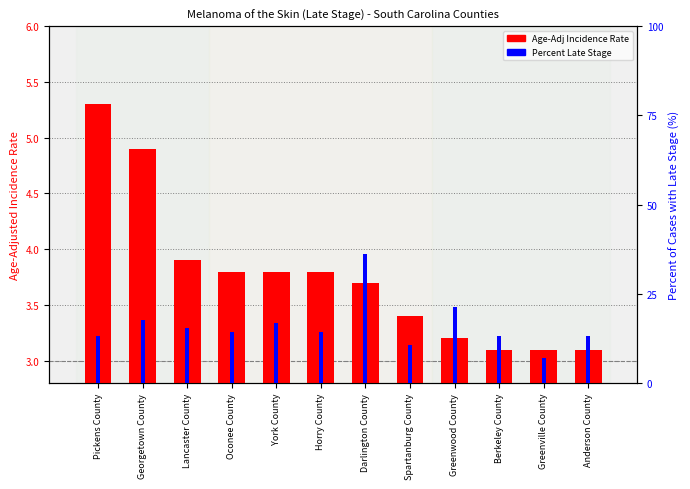

Reading left to right, transcribe all the data shown in this chart.

Age-Adj Incidence Rate: 5.3	4.9	3.9	3.8	3.8	3.8	3.7	3.4	3.2	3.1	3.1	3.1
Percent Late Stage: 13.3	17.6	15.3	14.2	16.7	14.2	36.2	10.7	21.3	13.3	6.9	13.2